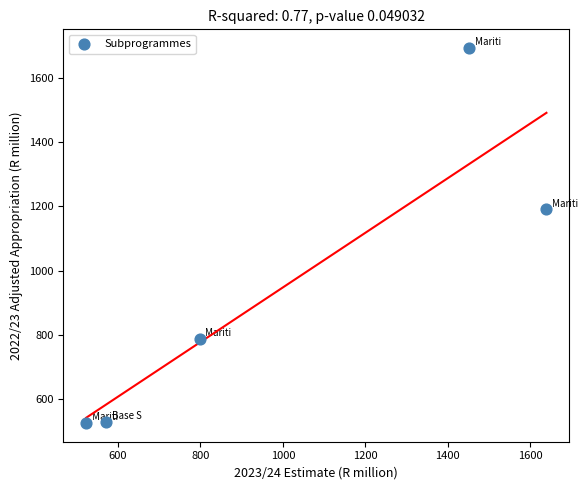

What is the average Y value?

945.3